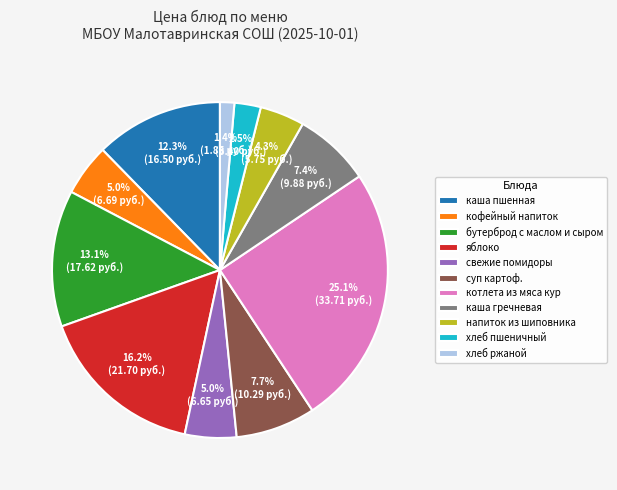

How many slices are in this pie chart?

11